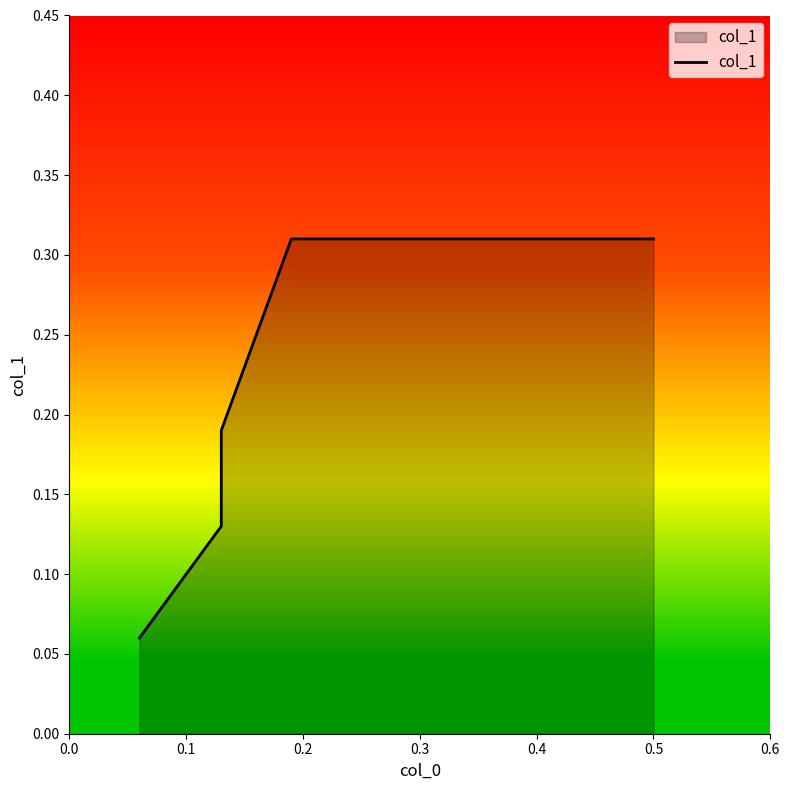

At which category does the chart reach its peak across all series?

0.3